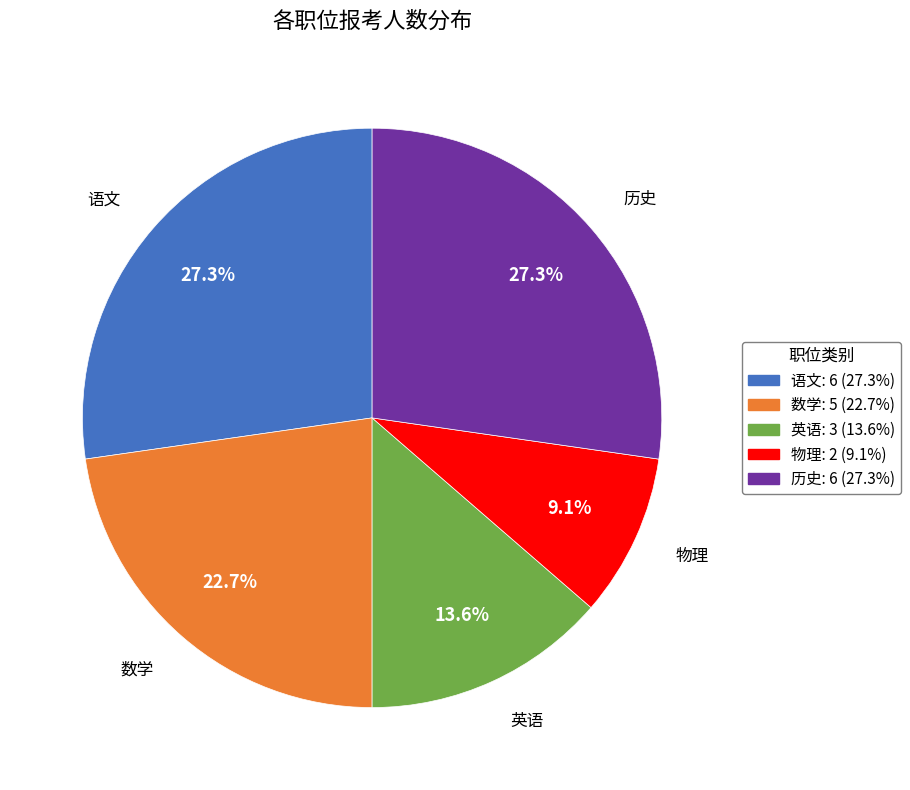

Is there any slice that represents more than half of the pie?

No